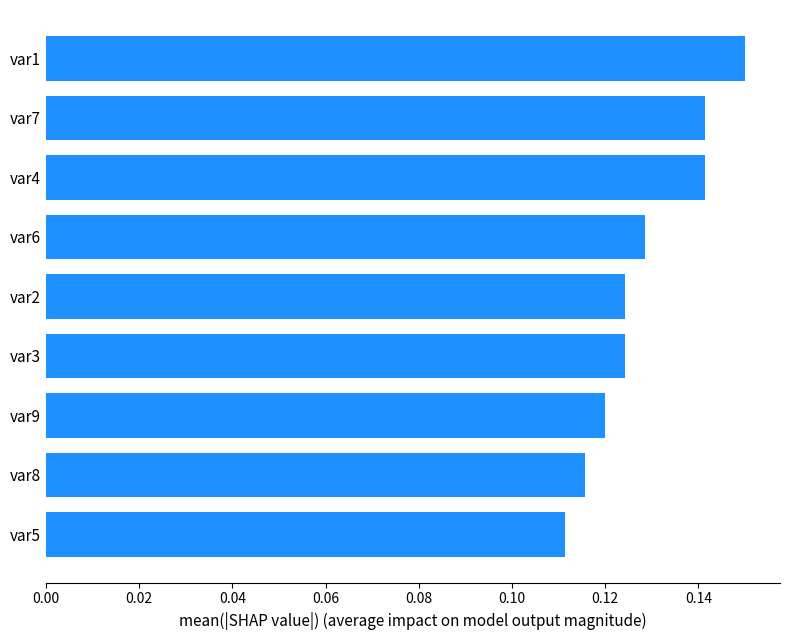

Count the number of data series in this chart.

1